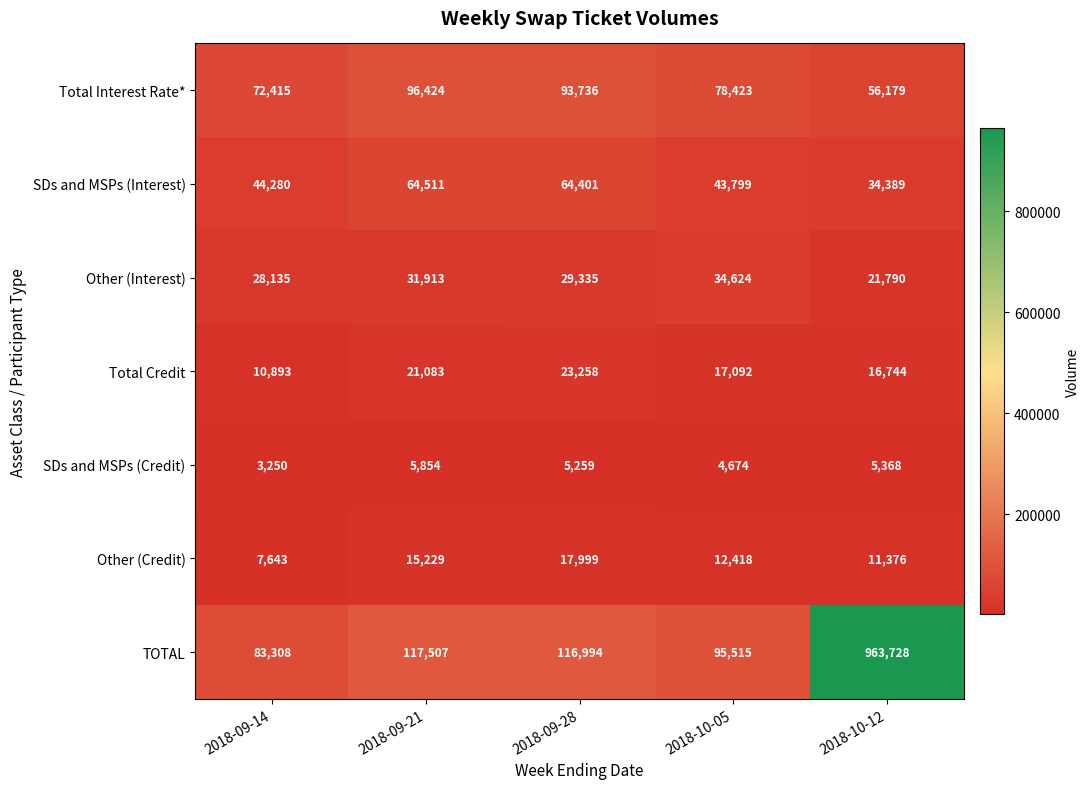

Rank the series by their maximum value, from lowest to highest.

SDs and MSPs (Credit), Other (Credit), Total Credit, Other (Interest), SDs and MSPs (Interest), Total Interest Rate*, TOTAL